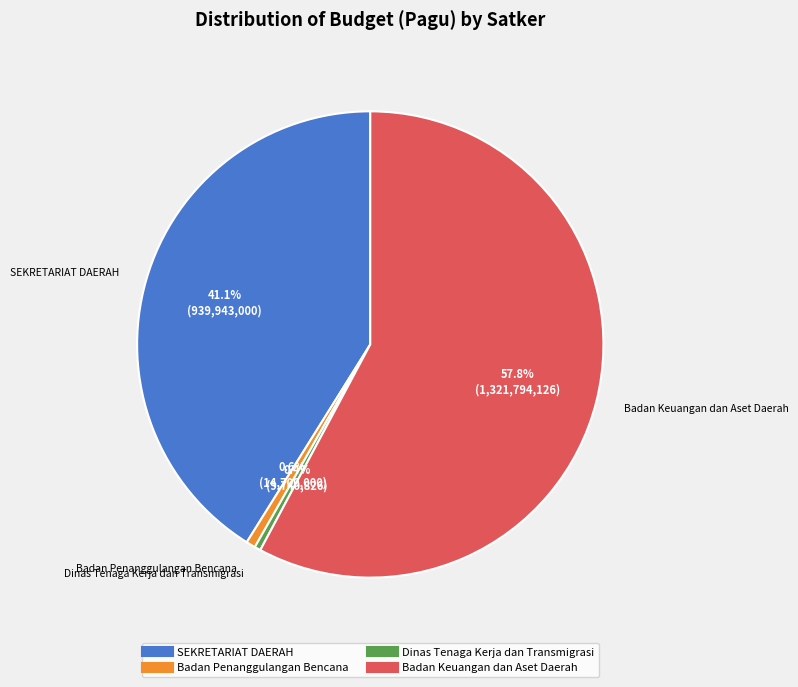

Is there a majority slice in this chart?

Yes